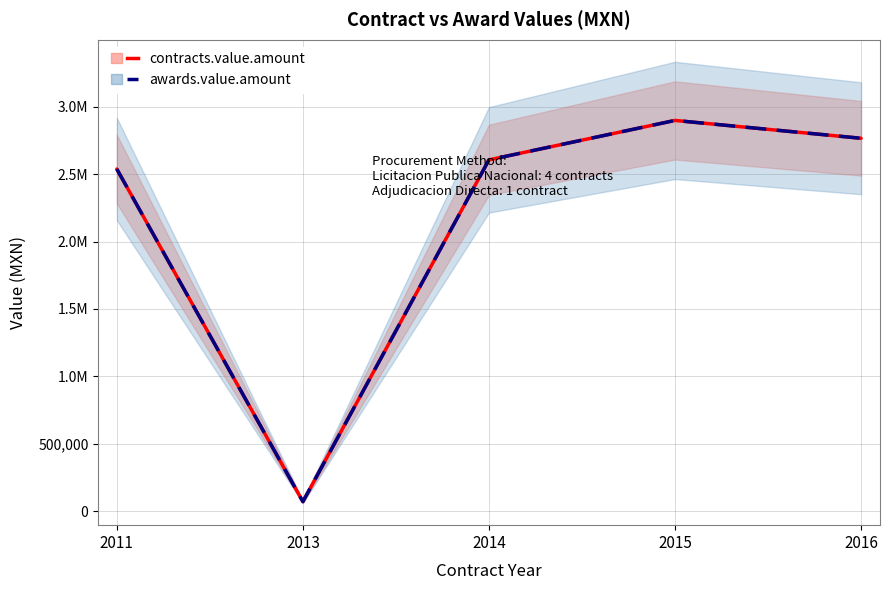

True or false: contracts.value.amount and awards.value.amount intersect in this chart.

False